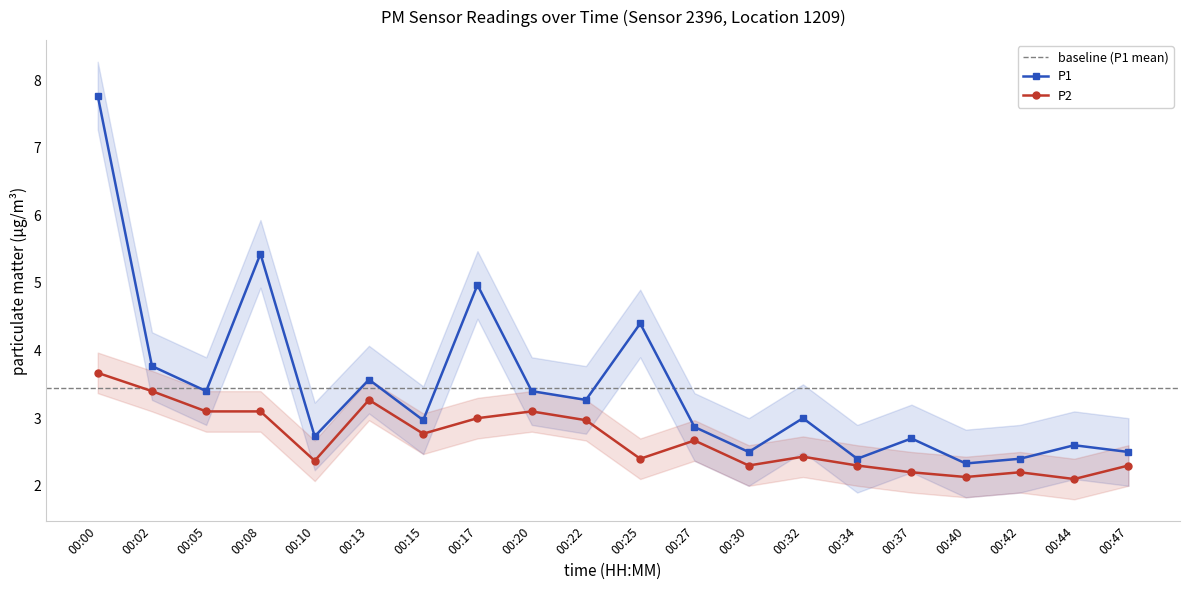

What value does the P2 series have at 00:42?

2.2